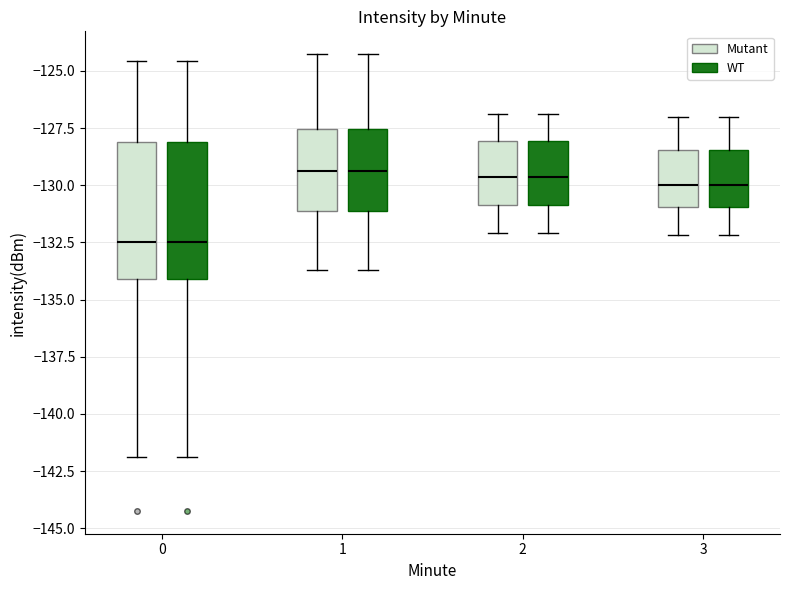

Reading left to right, read every box against the y-axis: the position of its median line, the range the box covers, and the ends of its whiskers. The values are not printed on the chart, so give them approximately, as read against the axis.

0 (Mutant): median -132.5, box -134.0 to -128.0, whiskers -142.0 to -124.5
0 (WT): median -132.5, box -134.0 to -128.0, whiskers -142.0 to -124.5
1 (Mutant): median -129.5, box -131.0 to -127.5, whiskers -133.5 to -124.5
1 (WT): median -129.5, box -131.0 to -127.5, whiskers -133.5 to -124.5
2 (Mutant): median -129.5, box -131.0 to -128.0, whiskers -132.0 to -127.0
2 (WT): median -129.5, box -131.0 to -128.0, whiskers -132.0 to -127.0
3 (Mutant): median -130.0, box -131.0 to -128.5, whiskers -132.0 to -127.0
3 (WT): median -130.0, box -131.0 to -128.5, whiskers -132.0 to -127.0